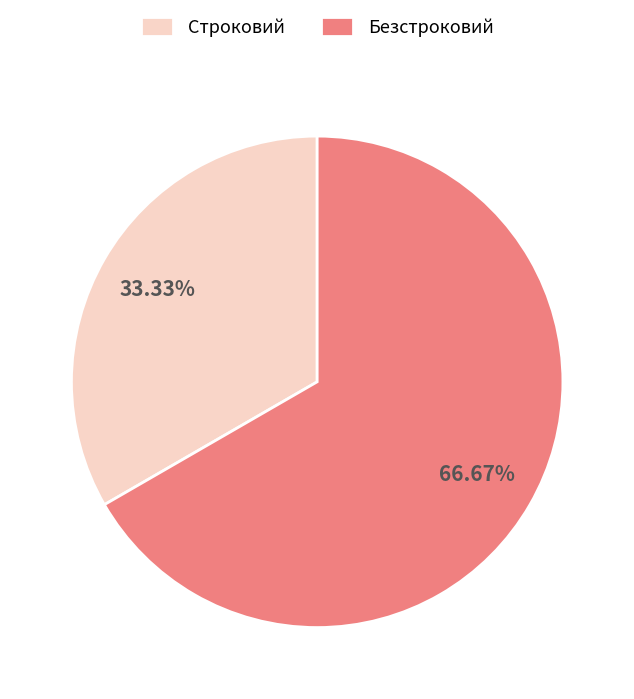

Combined, do Строковий and Безстроковий account for over 50%?

Yes